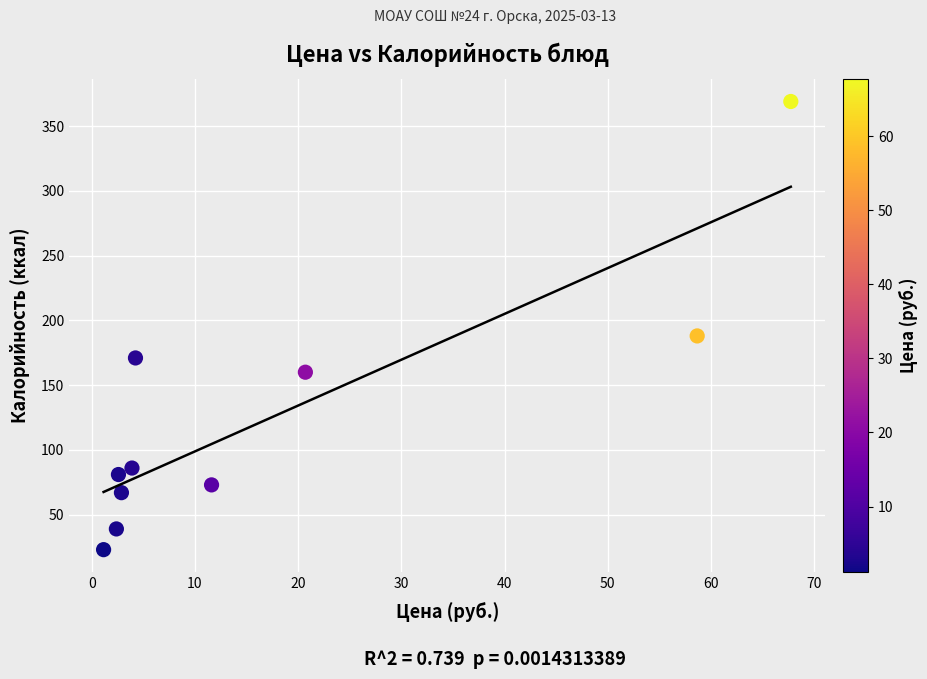

What Y value in the scatter plot is closest to 196?

188